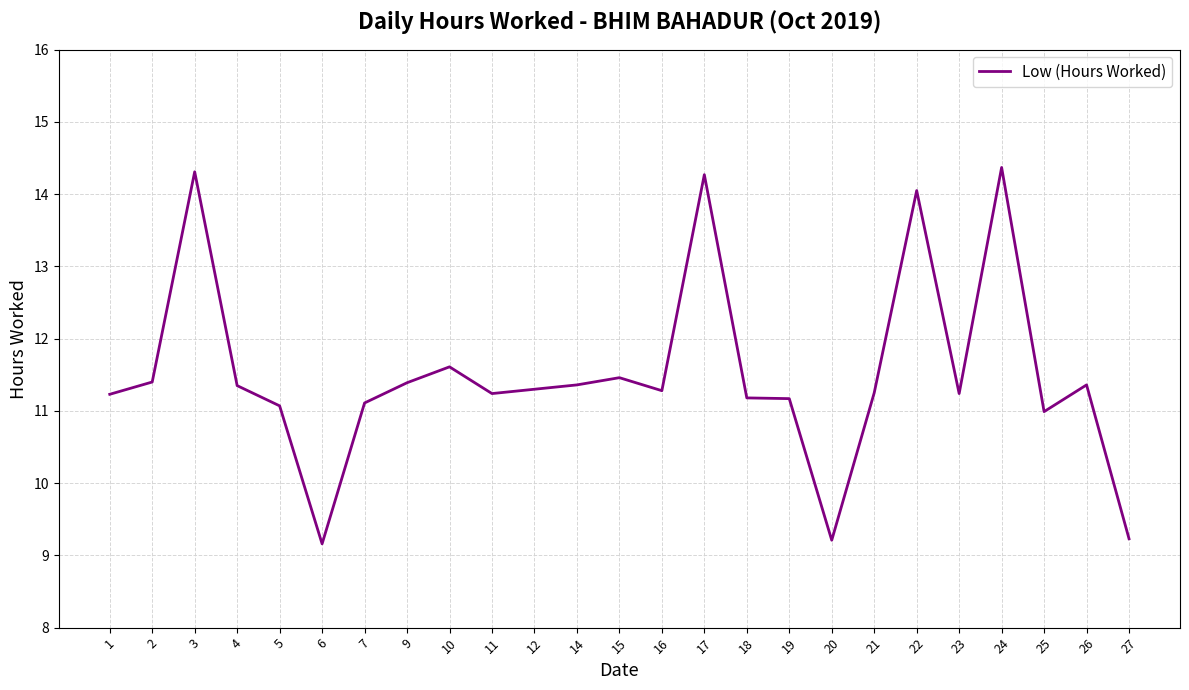

What is the minimum value shown in the chart?

9.2